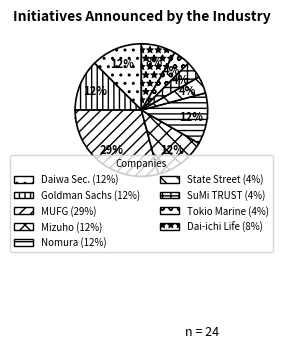

True or false: Daiwa Securities Group Inc. accounts for 12% of the total.

True